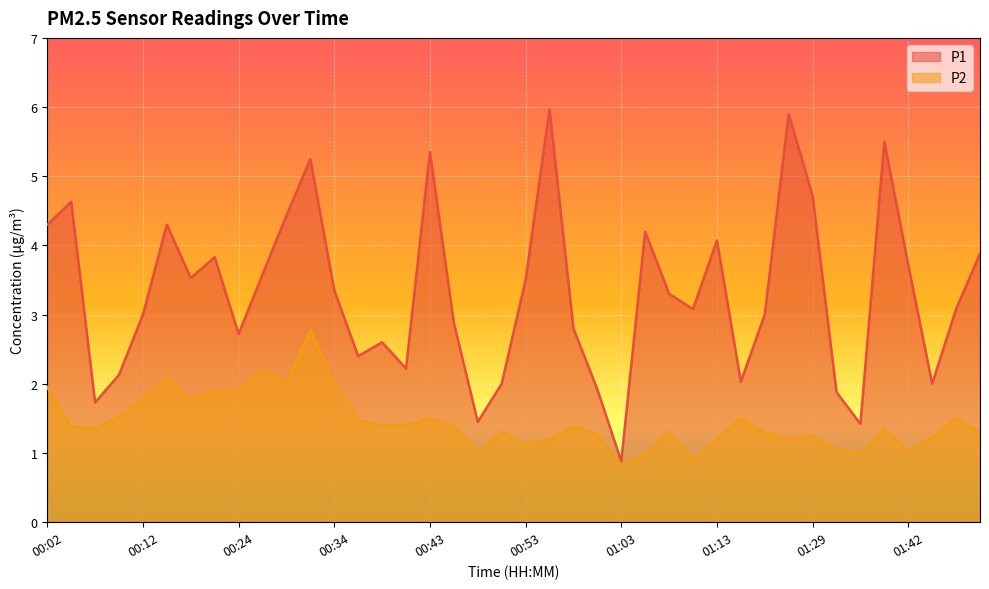

Reading left to right, what are all the values shown in this chart?

P1: 4.3	4.6	1.7	2.1	3.0	4.3	3.5	3.8	2.7	3.6	4.4	5.2	3.4	2.4	2.6	2.2	5.3	2.9	1.4	2.0	3.5	6.0	2.8	1.9	0.9	4.2	3.3	3.1	4.1	2.0	3.0	5.9	4.7	1.9	1.4	5.5	3.7	2.0	3.1	3.9
P2: 1.9	1.4	1.4	1.5	1.8	2.1	1.8	1.9	1.9	2.2	2.0	2.8	2.0	1.5	1.4	1.4	1.5	1.4	1.0	1.3	1.1	1.2	1.4	1.3	0.8	1.0	1.3	0.9	1.2	1.5	1.3	1.2	1.2	1.1	1.0	1.4	1.0	1.2	1.5	1.3